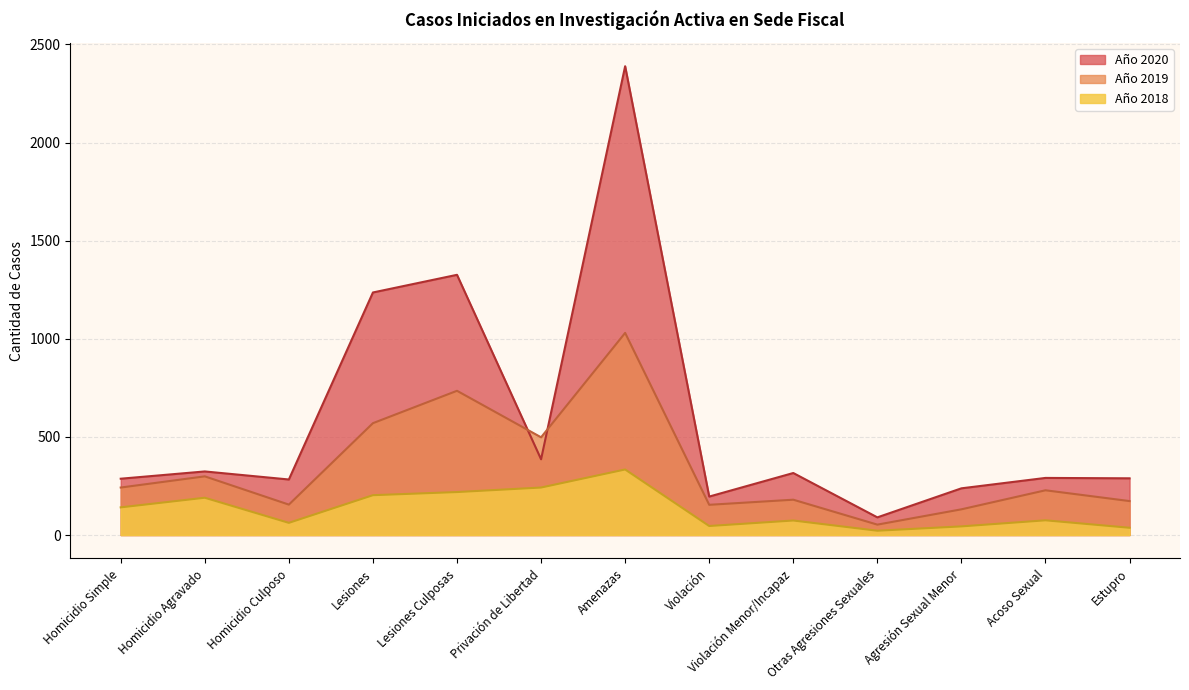

Is it true that Año 2020 equals 287 at Homicidio Simple?

True